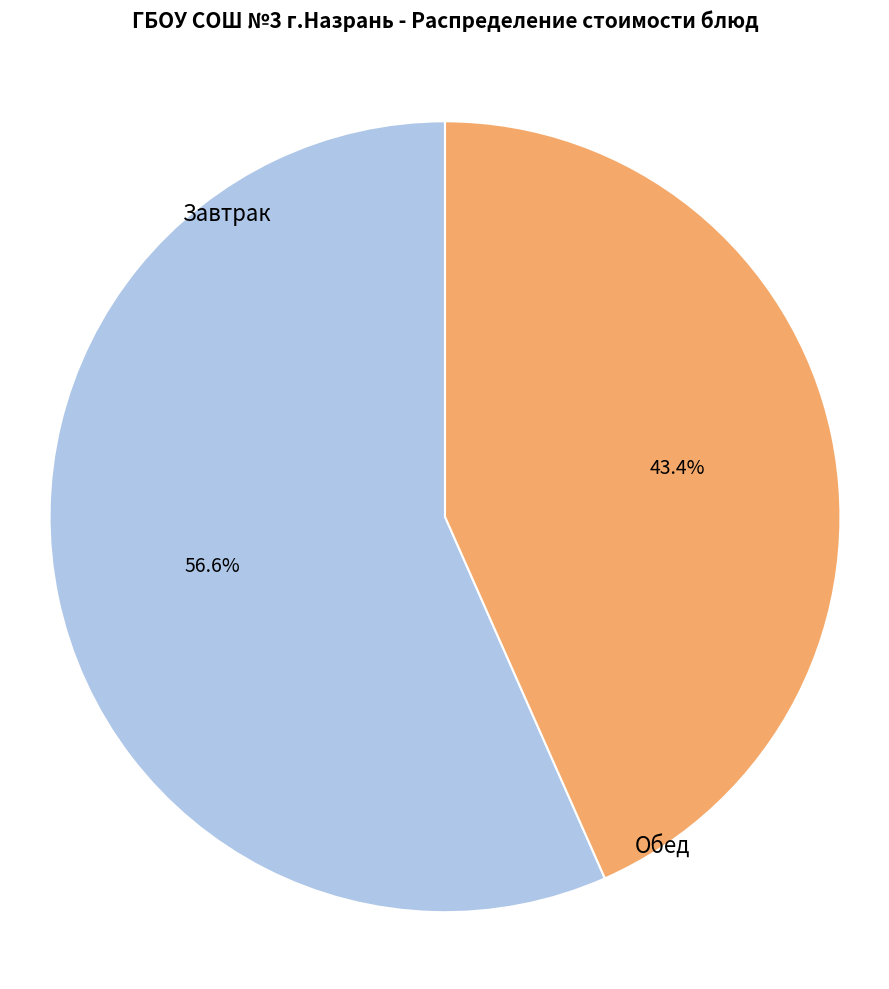

Does any single category account for the majority?

Yes